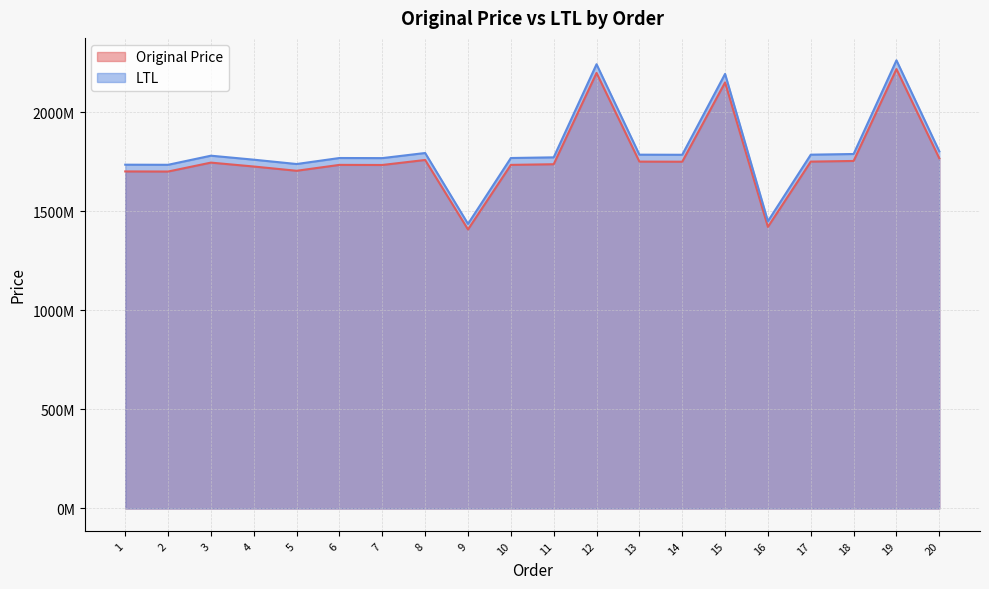

What is the value of the Original Price point at the 7th from the left?

1733429067